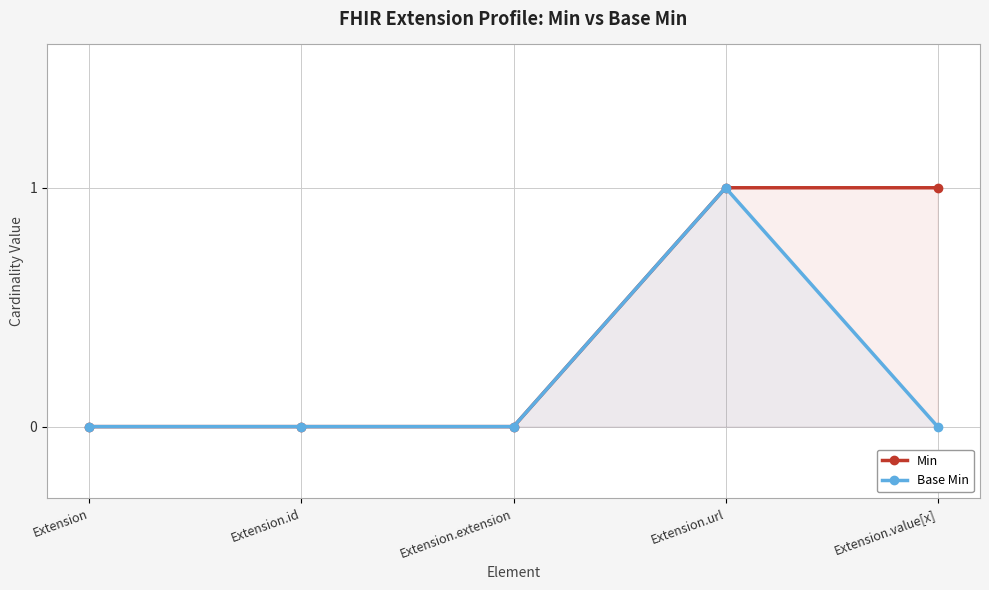

How many Base Min values are between 0 and 1?

5